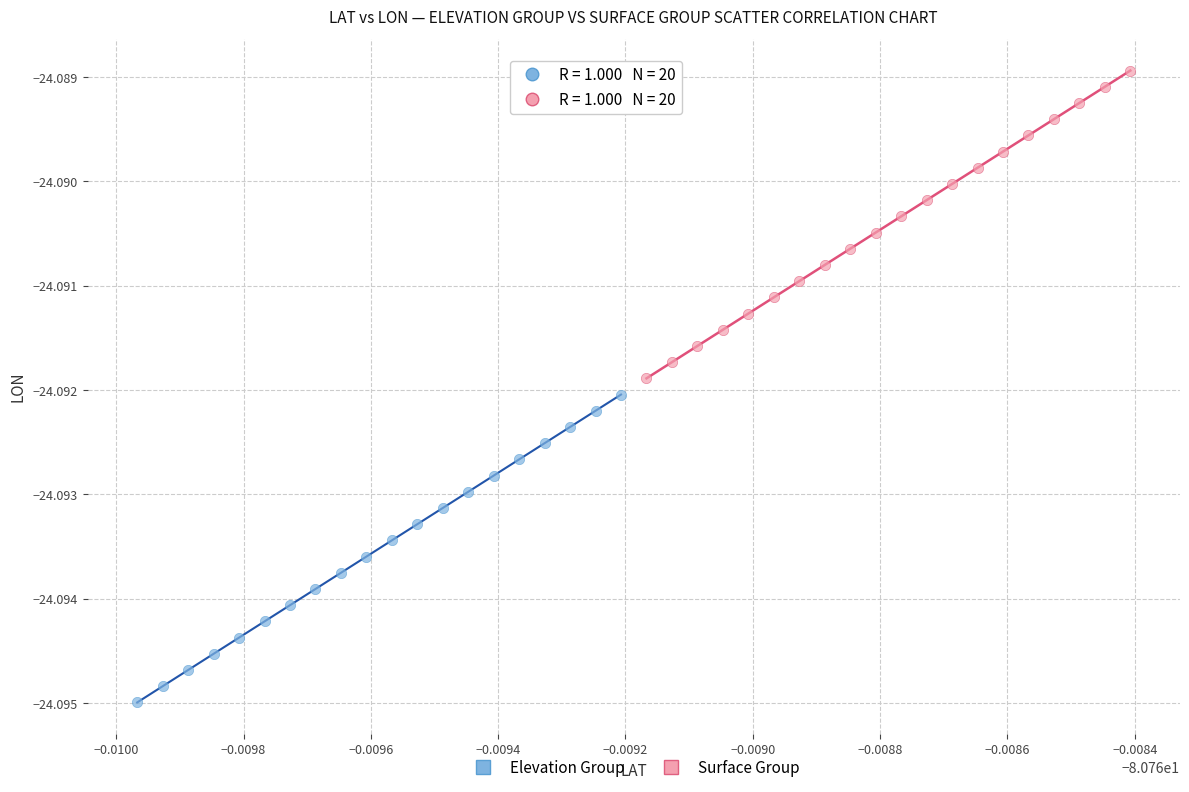

What are all the series names shown in the legend?

Elevation Group, Surface Group